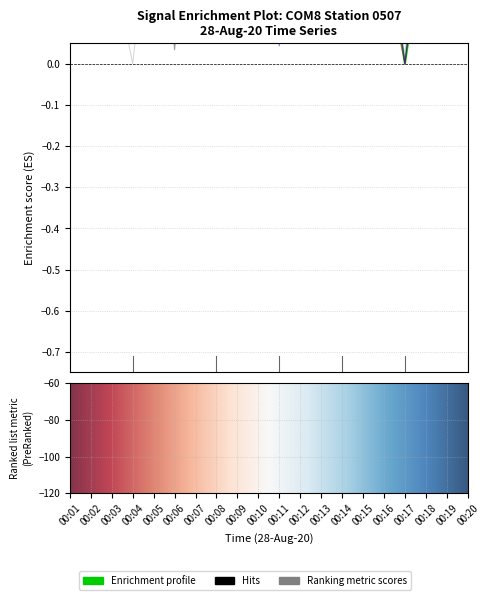

Which category has the highest value across all series?

00:01